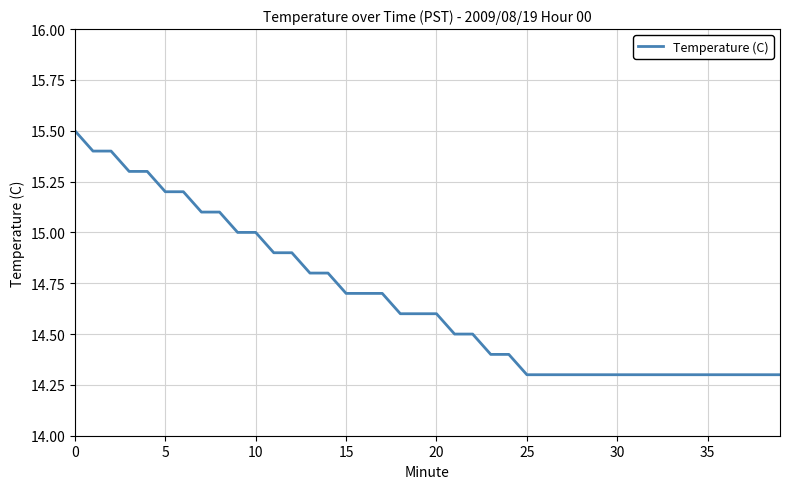

What is the maximum value shown in the chart?

15.5